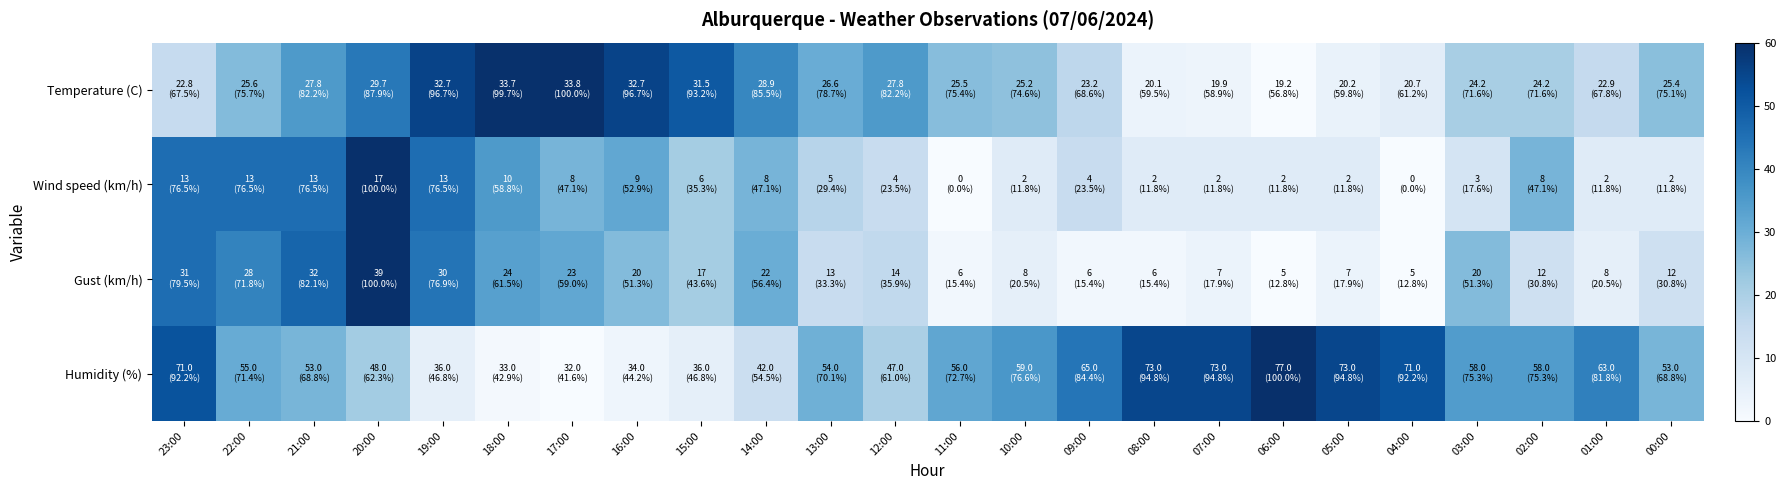

How many data points does each series have?

24